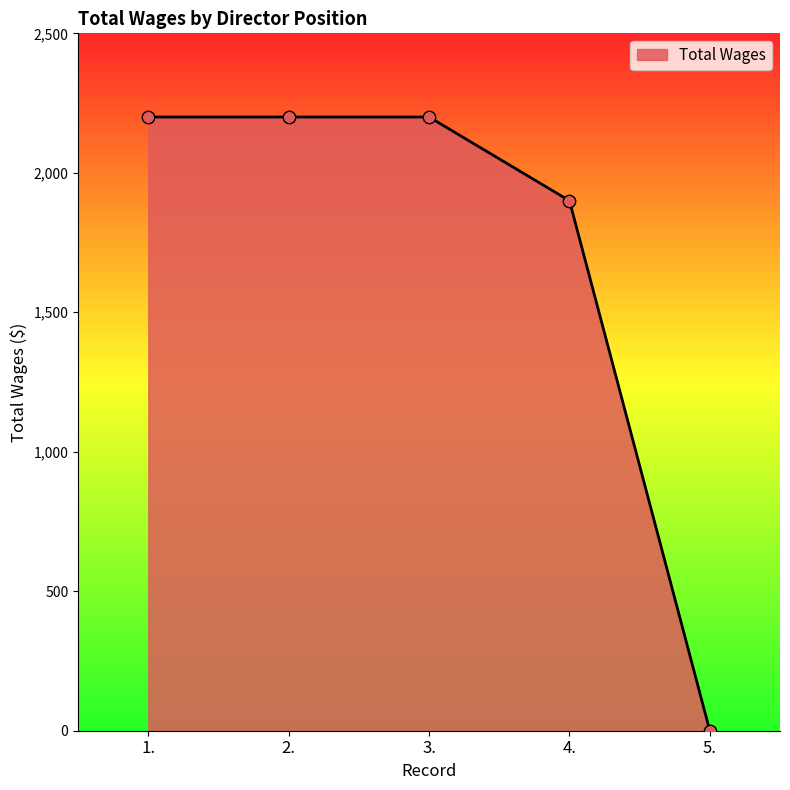

Between 1. and 4., which is larger?

1.